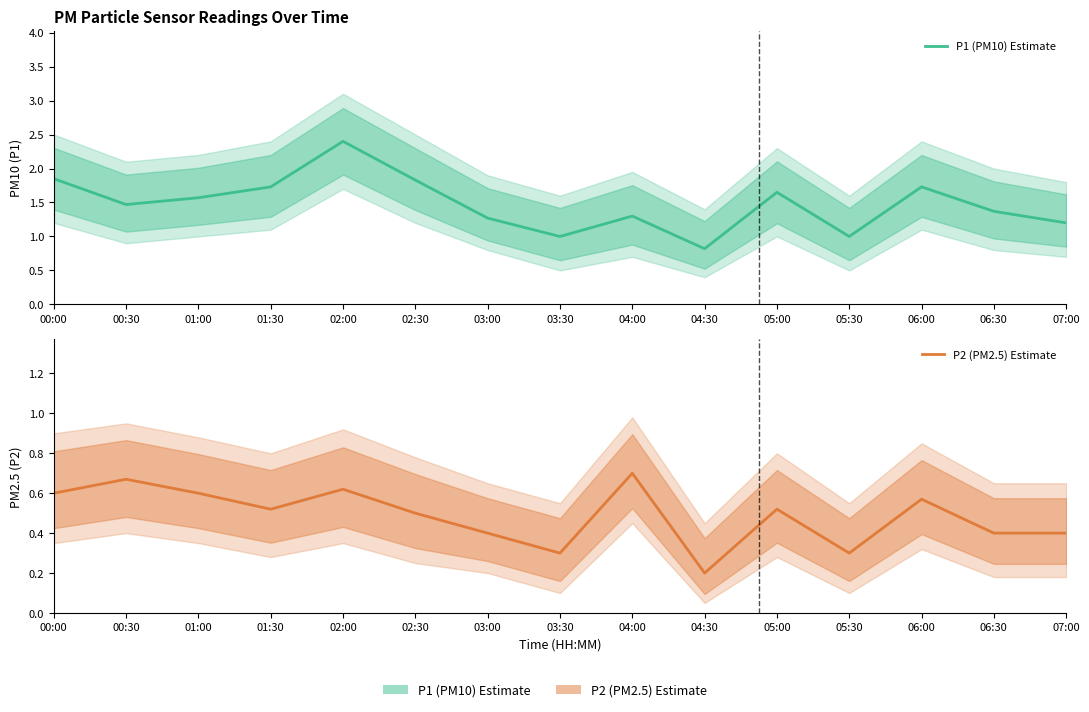

What is the minimum value shown in the chart?

0.2